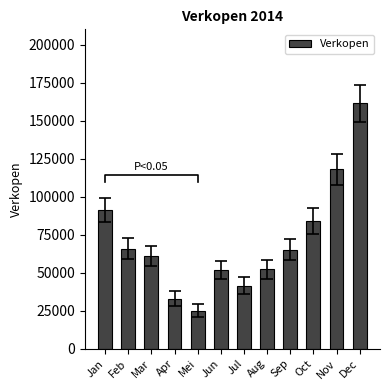

What is the average value?

70842.6